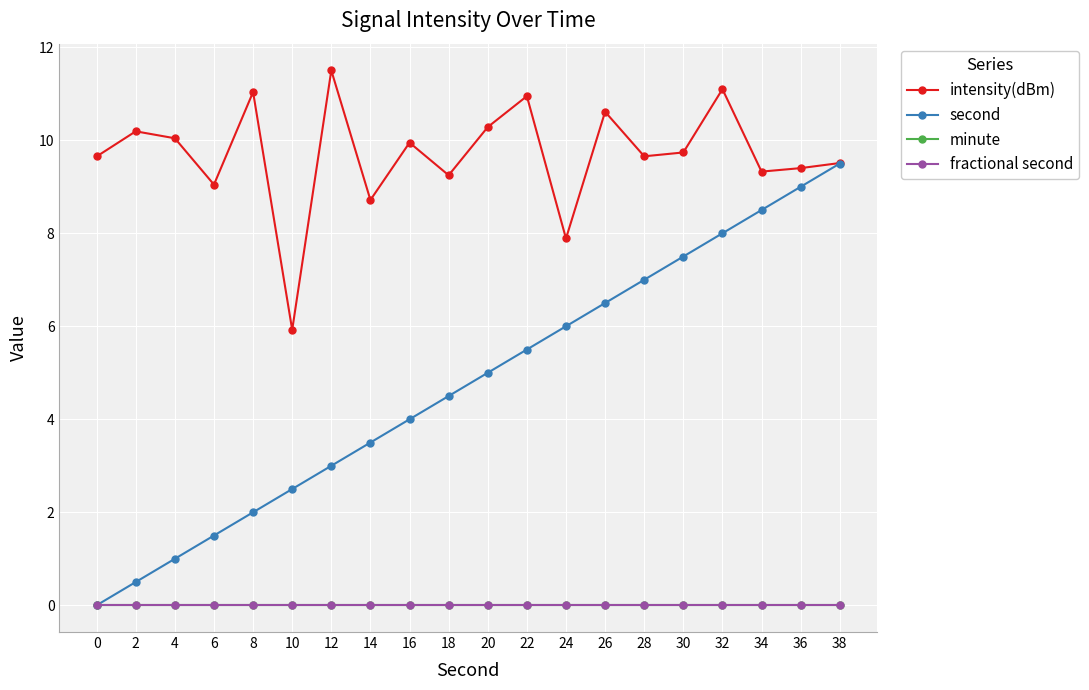

Reading right to left, list all the values displayed in this chart.

intensity(dBm): 9.5	9.4	9.3	11.1	9.7	9.7	10.6	7.9	10.9	10.3	9.2	9.9	8.7	11.5	5.9	11.0	9.0	10.0	10.2	9.7
second: 9.5	9.0	8.5	8.0	7.5	7.0	6.5	6.0	5.5	5.0	4.5	4.0	3.5	3.0	2.5	2.0	1.5	1.0	0.5	0.0
minute: 0.0	0.0	0.0	0.0	0.0	0.0	0.0	0.0	0.0	0.0	0.0	0.0	0.0	0.0	0.0	0.0	0.0	0.0	0.0	0.0
fractional second: 0.0	0.0	0.0	0.0	0.0	0.0	0.0	0.0	0.0	0.0	0.0	0.0	0.0	0.0	0.0	0.0	0.0	0.0	0.0	0.0